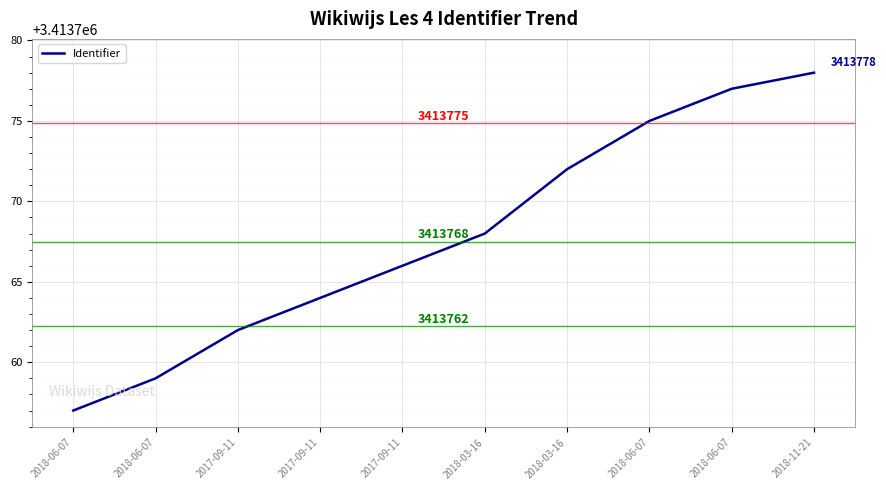

Which has a higher value, 2018-03-16 or 2018-06-07?

2018-06-07